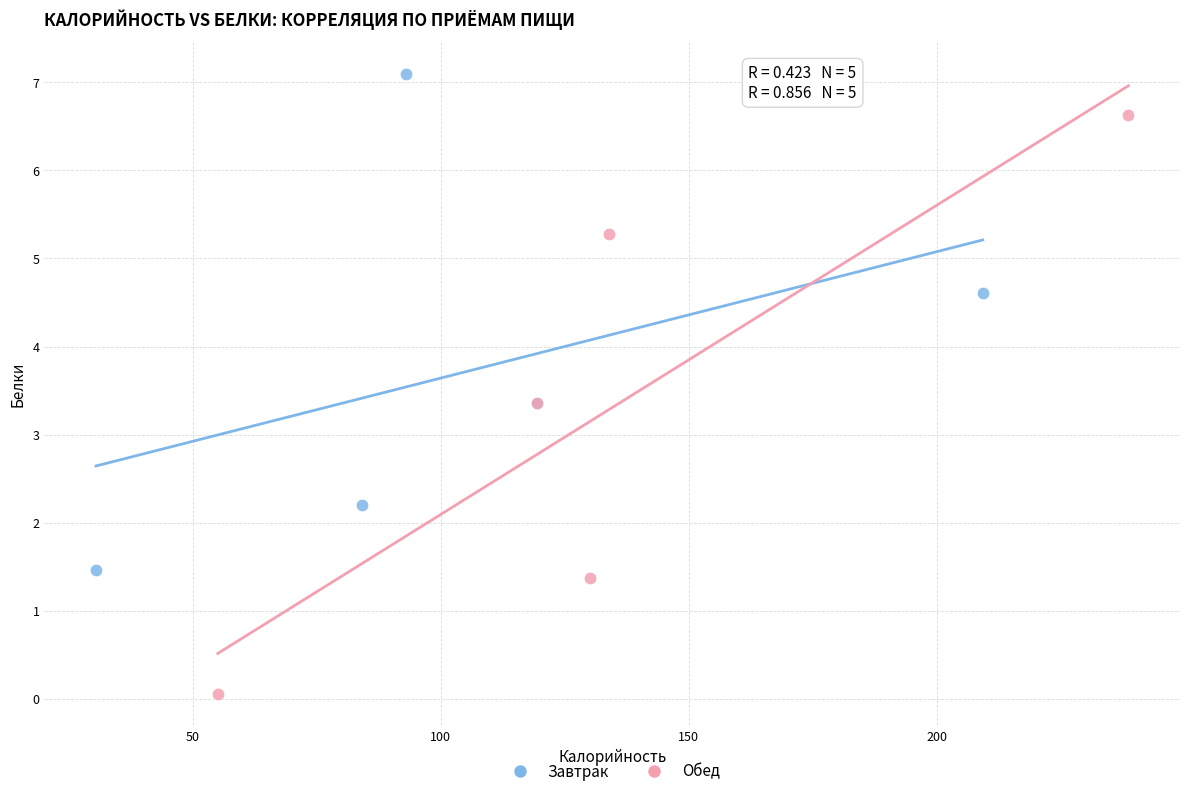

Which series reaches the maximum Y coordinate?

Завтрак